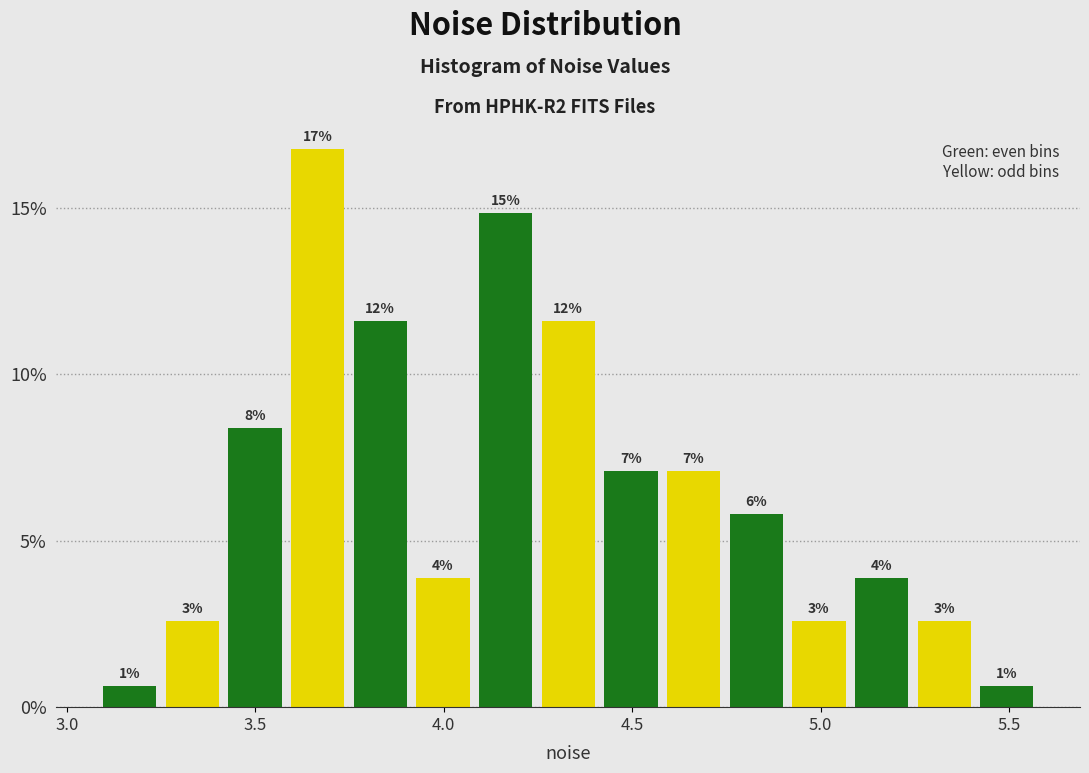

Around what value on the x-axis is the tallest bar? Give the approximate position of its centre, as read against the axis.

3.65